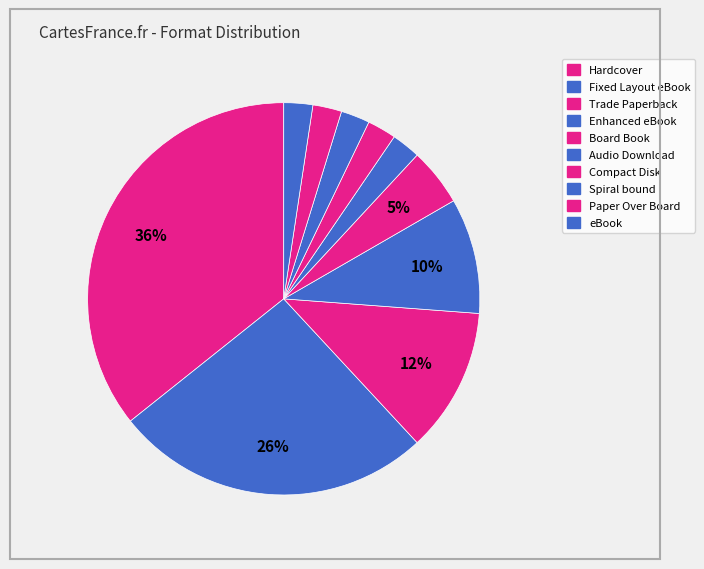

How many slices are in this pie chart?

10